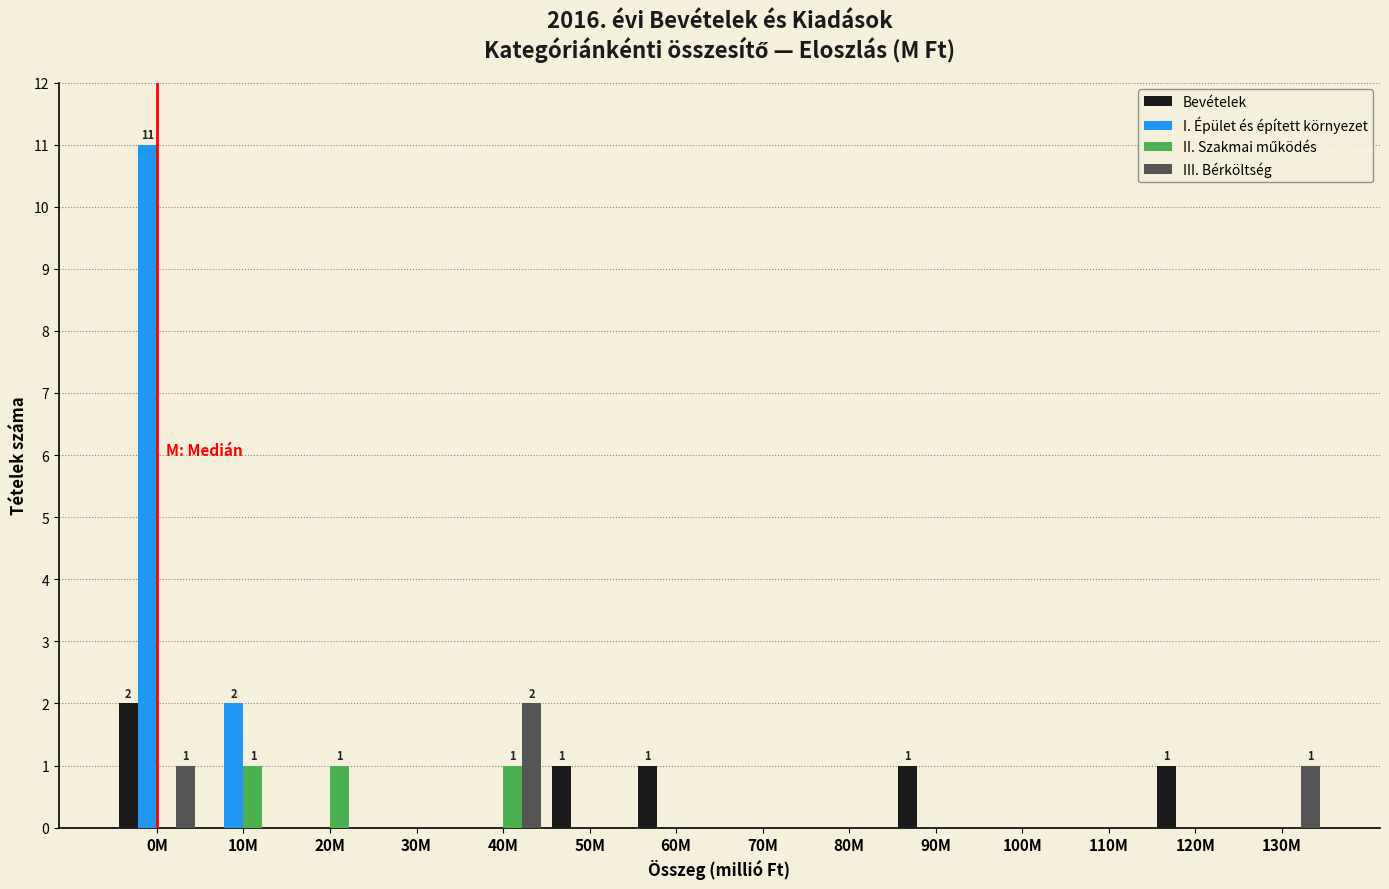

What is the total value across all series at 40M?

3